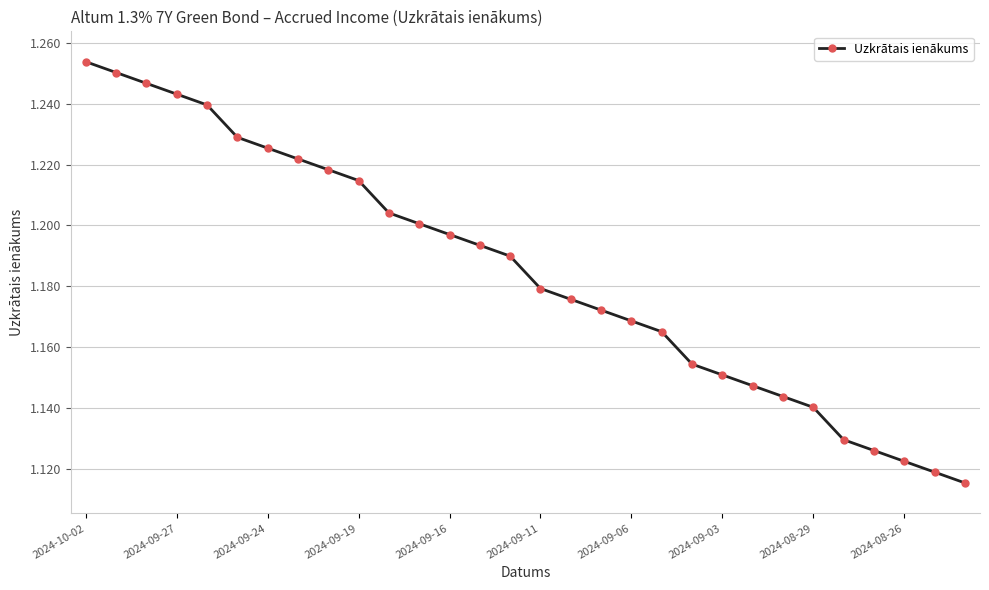

How many values are between 1 and 2?

30